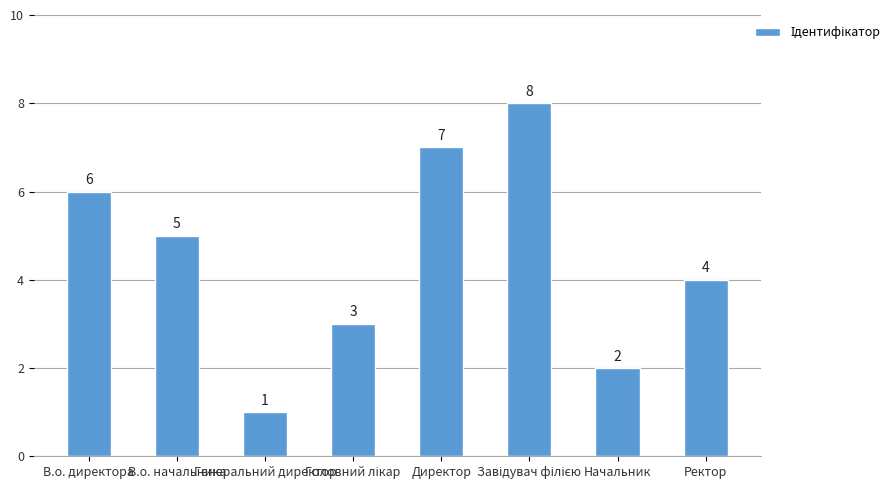

What is the ratio of the value at В.о. начальника to the value at Начальник?

2.5